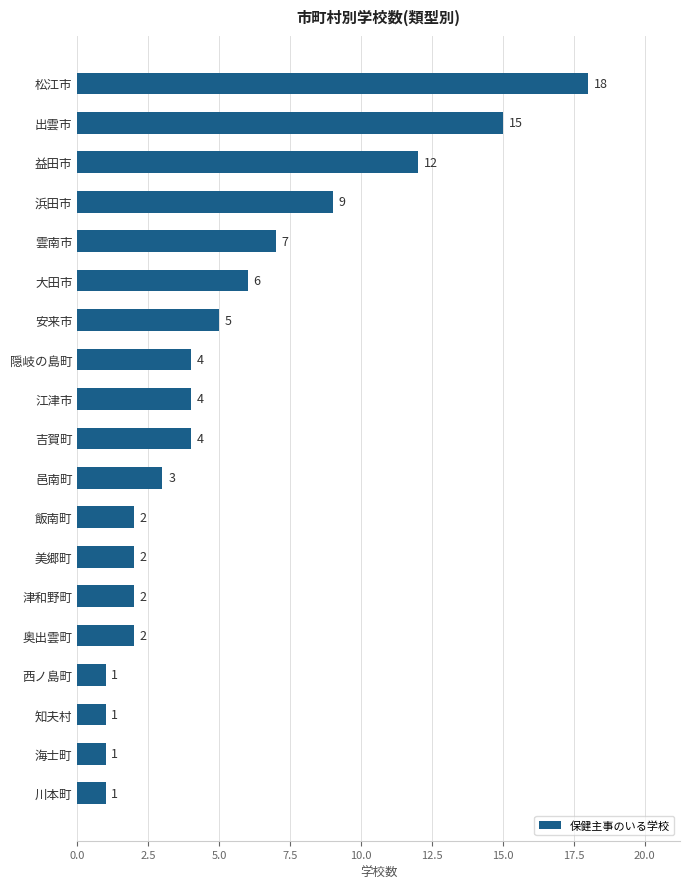

The value at 大田市 is 1. True or false?

False